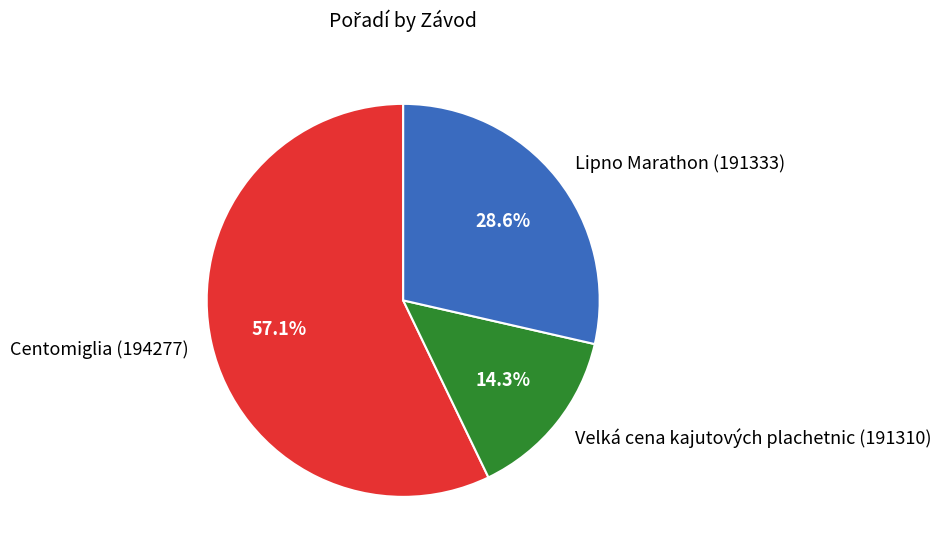

To the nearest percent, what percentage of the pie is Velká cena kajutových plachetnic (191310)?

14%